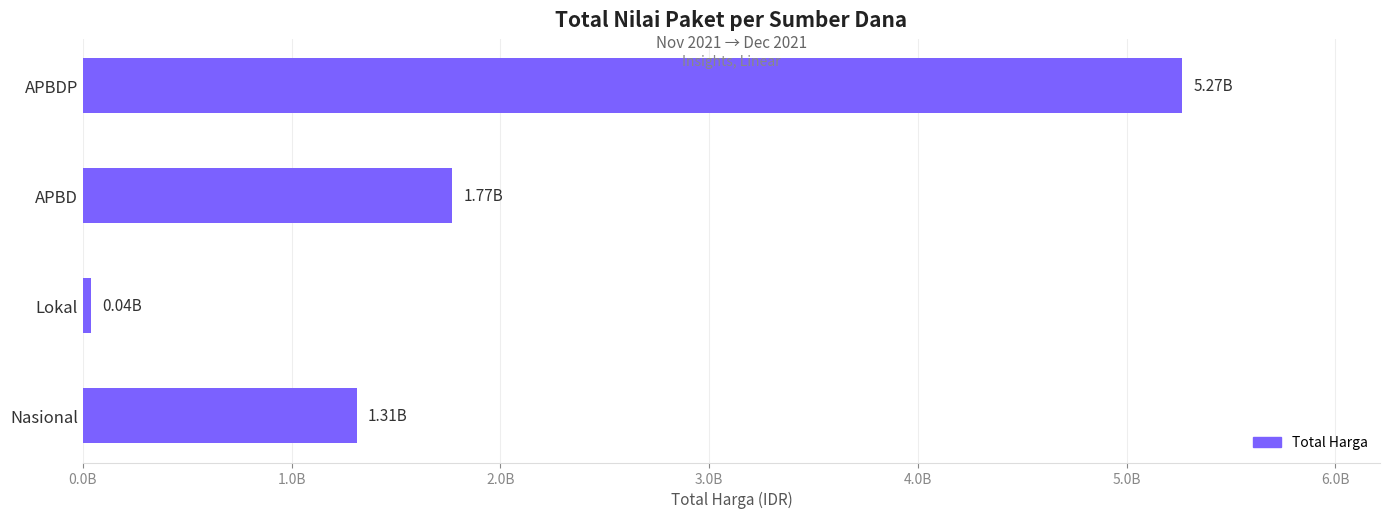

Does the chart contain any negative values?

No